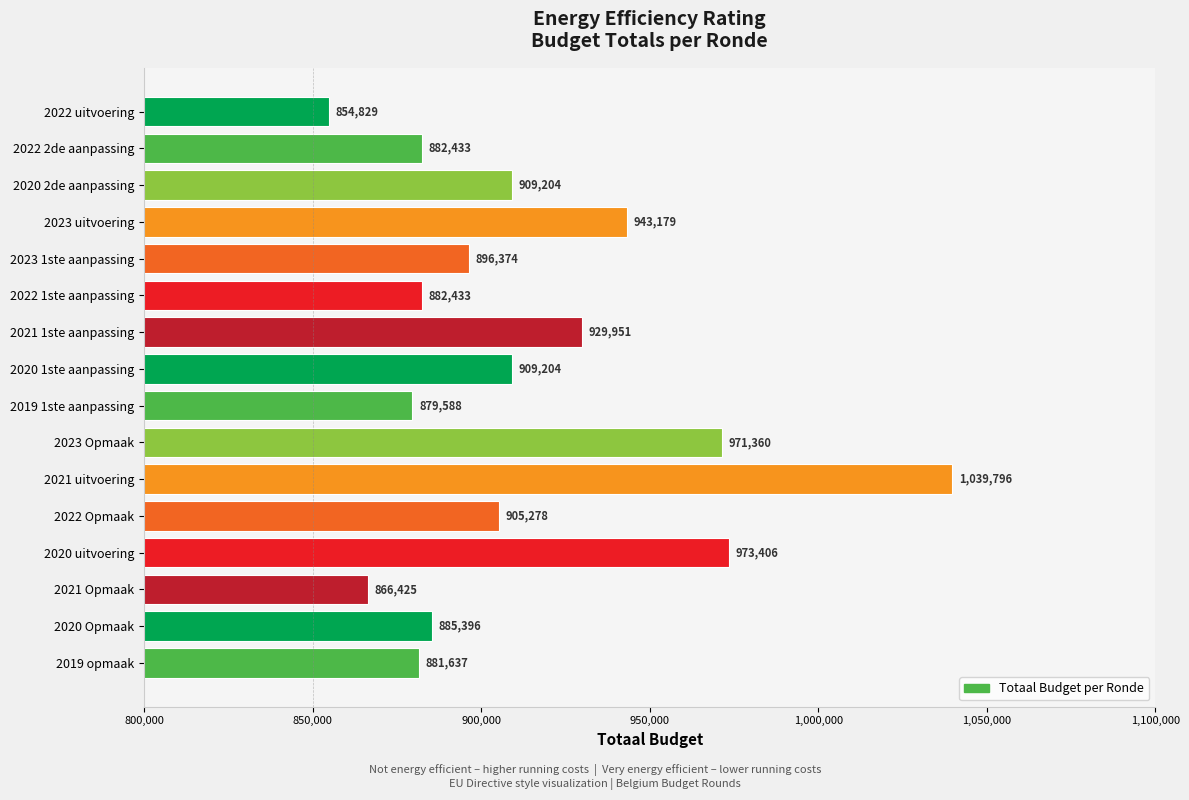

Which label corresponds to the largest value in the chart?

2021 uitvoering